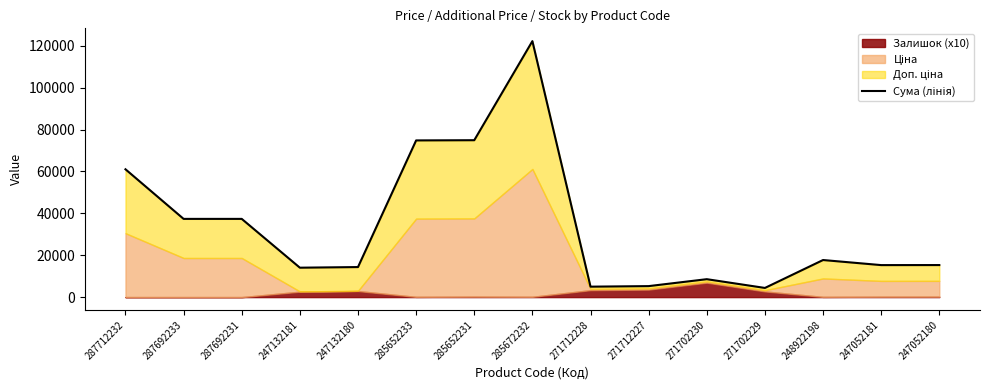

How many data points are less than 15301?

7